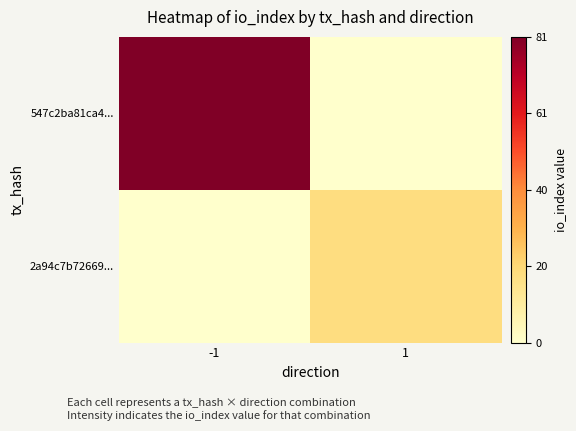

At how many categories does at least one series exceed 3?

2